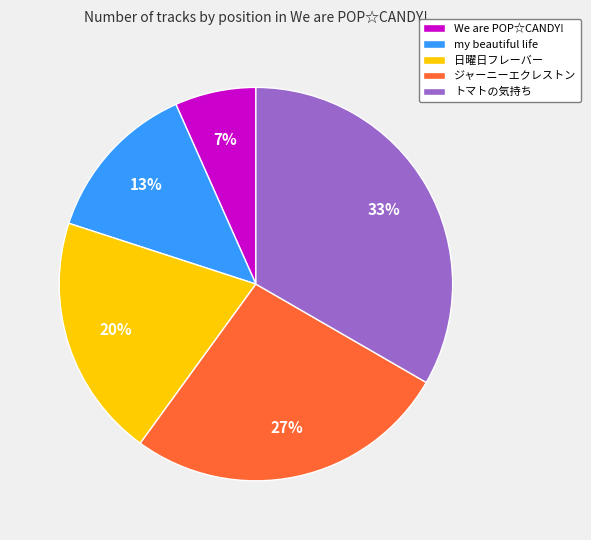

What is the largest slice in the pie chart?

トマトの気持ち